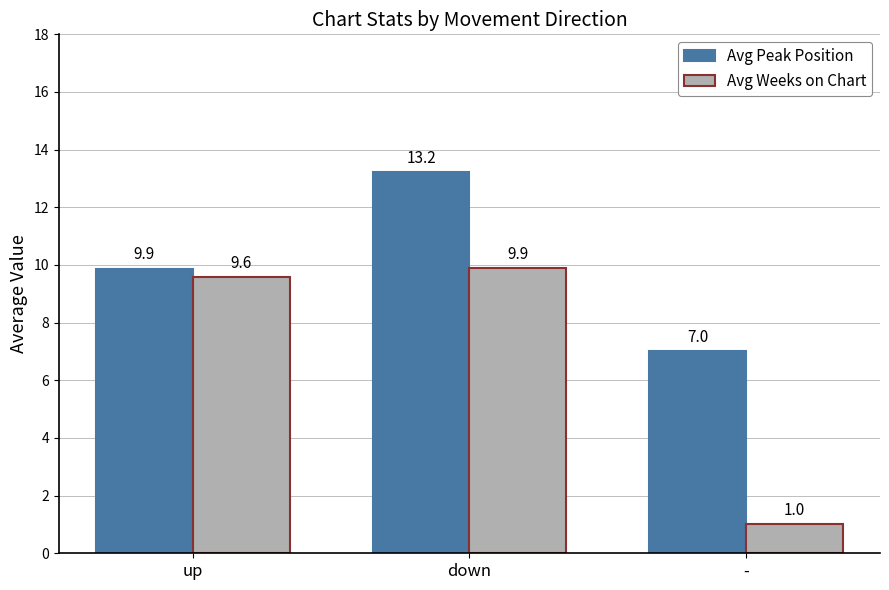

How many series are shown in this chart?

2